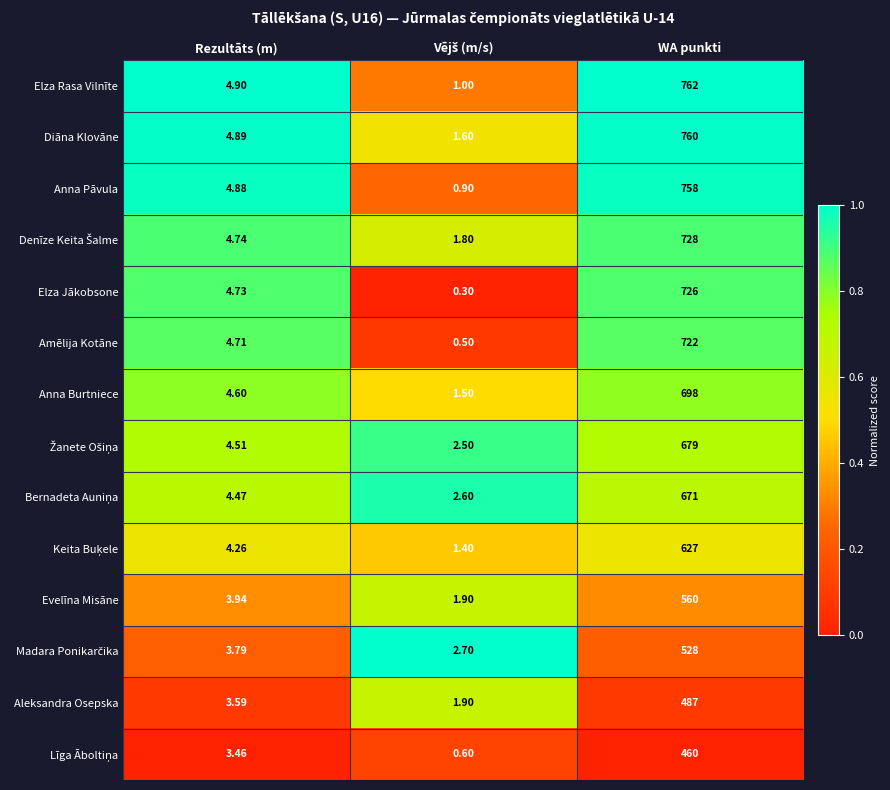

What is the difference between the highest and lowest values at Rezultāts (m)?

1.4